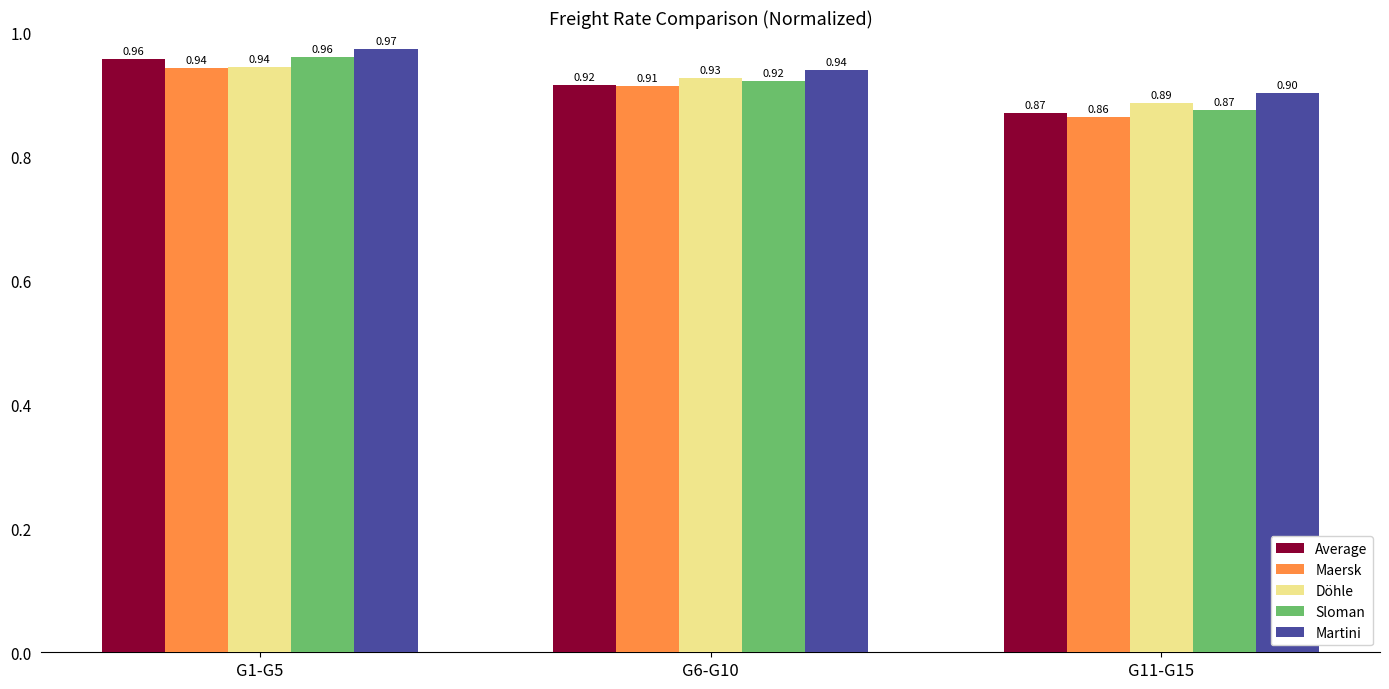

Which series has the largest total across all categories?

Martini